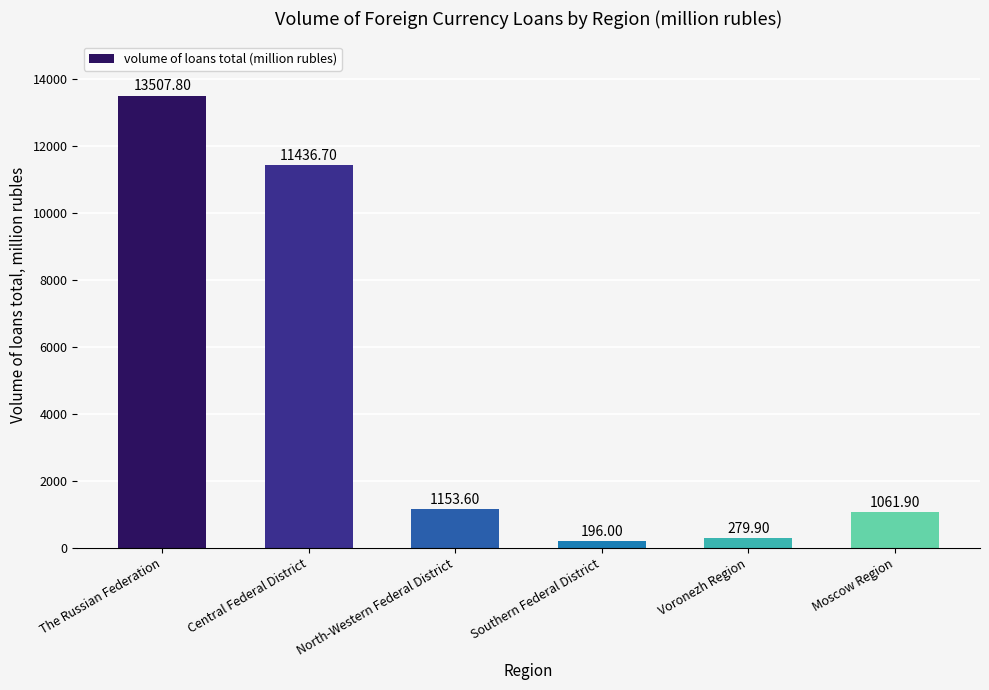

List the labels in order of value, largest first.

The Russian Federation, Central Federal District, North-Western Federal District, Moscow Region, Voronezh Region, Southern Federal District